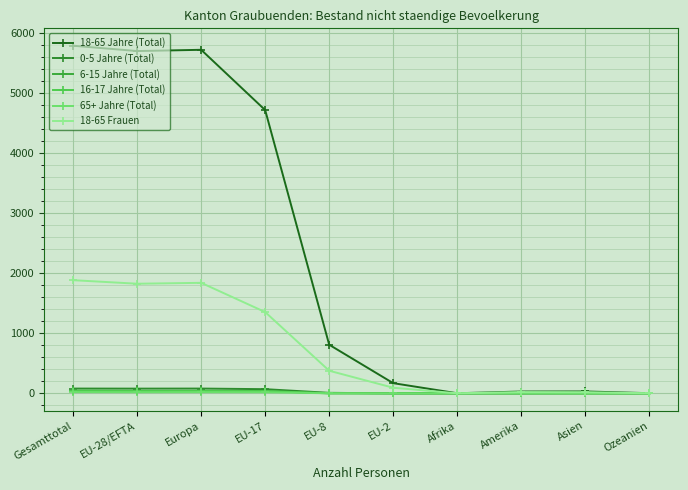

How many values in the 18-65 Frauen series are below 377?

5